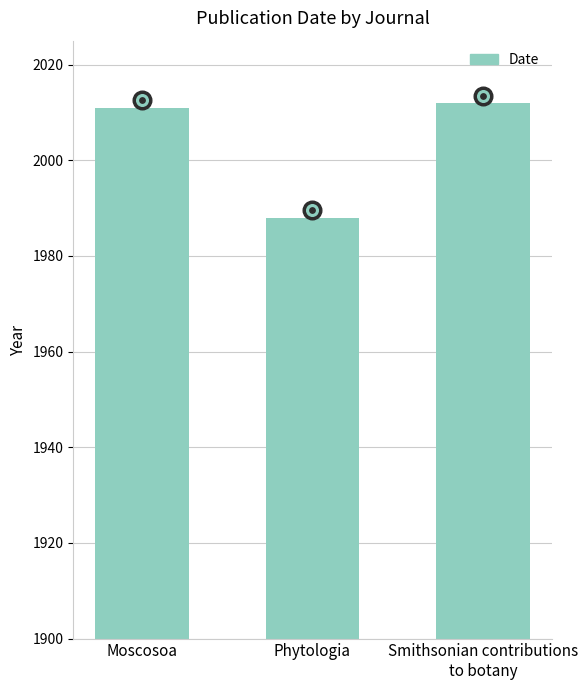

What is the change in value from Phytologia to Smithsonian contributions
to botany?

+24